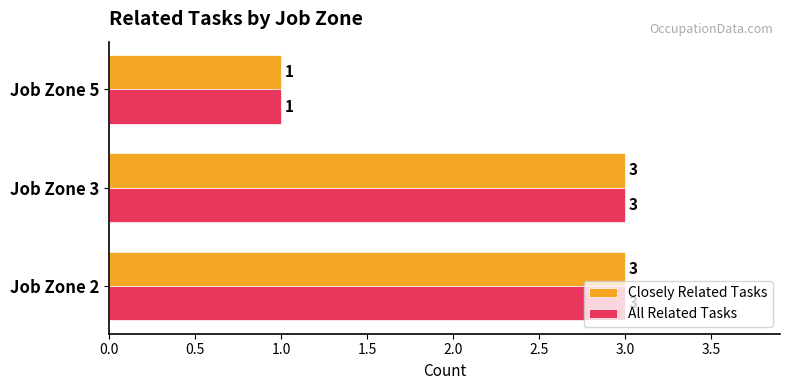

The Closely Related Tasks series shows 4 at Job Zone 3. True or false?

False